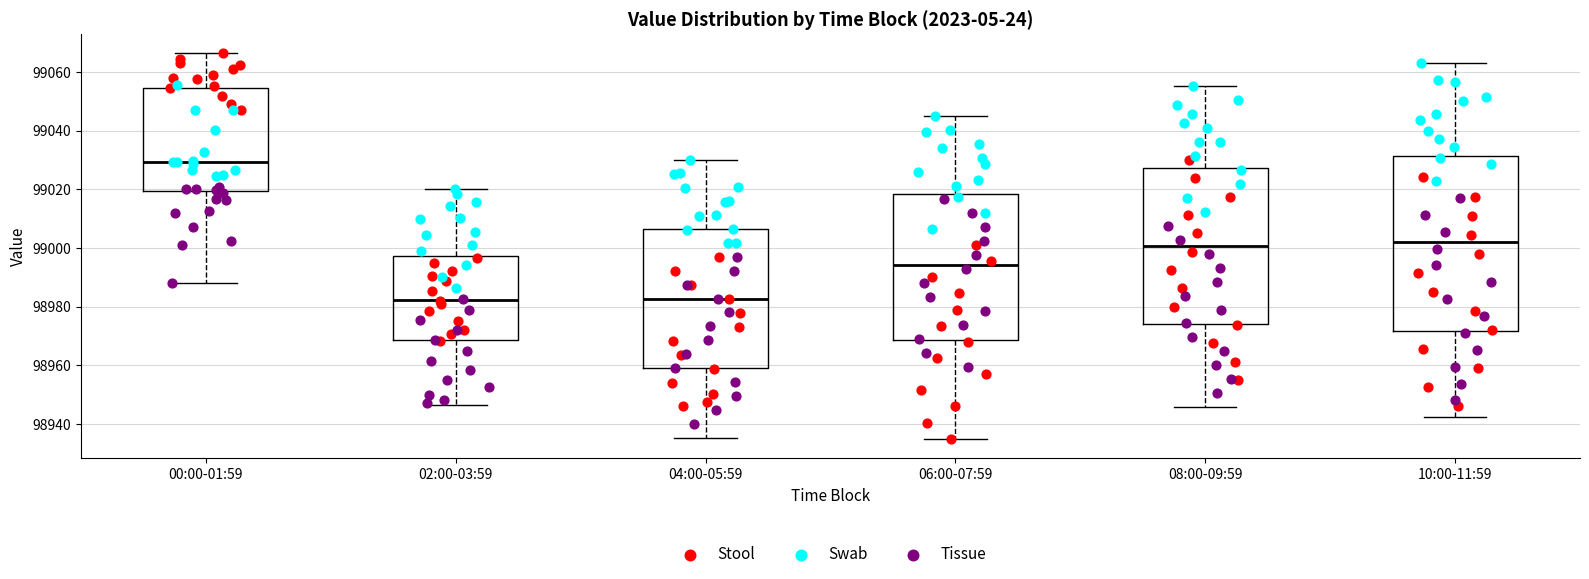

Reading left to right, read every box against the y-axis: the position of its median line, the range the box covers, and the ends of its whiskers. The values are not printed on the chart, so give them approximately, as read against the axis.

00:00-01:59: median 99030, box 99020 to 99054, whiskers 98988 to 99066
02:00-03:59: median 98982, box 98968 to 98998, whiskers 98946 to 99020
04:00-05:59: median 98982, box 98958 to 99006, whiskers 98936 to 99030
06:00-07:59: median 98994, box 98968 to 99018, whiskers 98936 to 99046
08:00-09:59: median 99000, box 98974 to 99028, whiskers 98946 to 99056
10:00-11:59: median 99002, box 98972 to 99032, whiskers 98942 to 99064